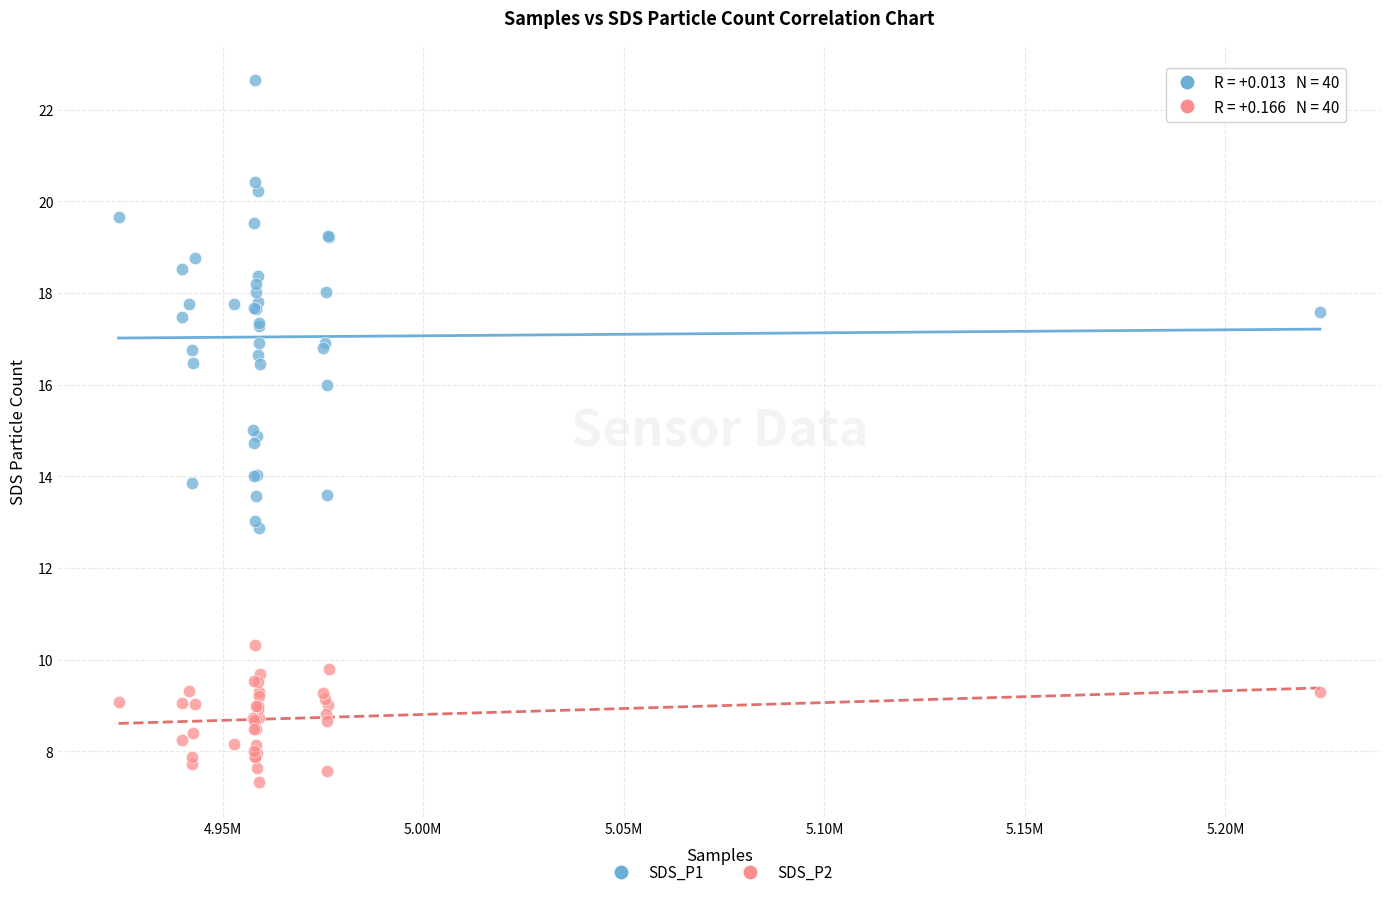

Which series contains the lowest Y value?

SDS_P2